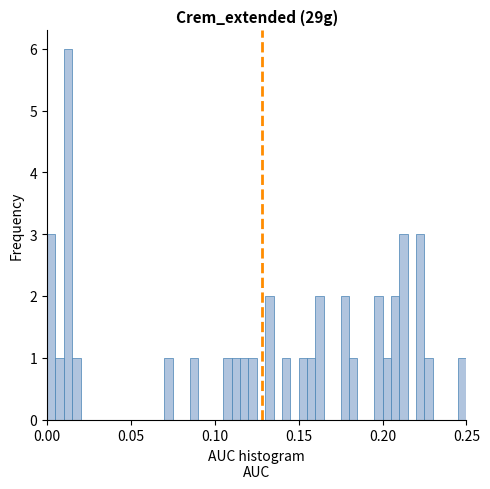

Around what value on the x-axis is the tallest bar? Give the approximate position of its centre, as read against the axis.

0.015